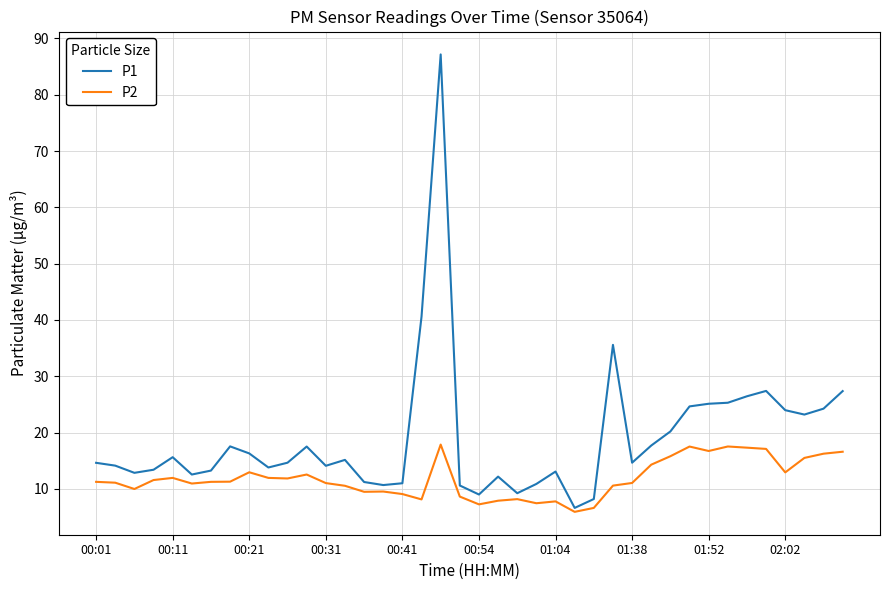

What is the maximum value shown in the chart?

87.2